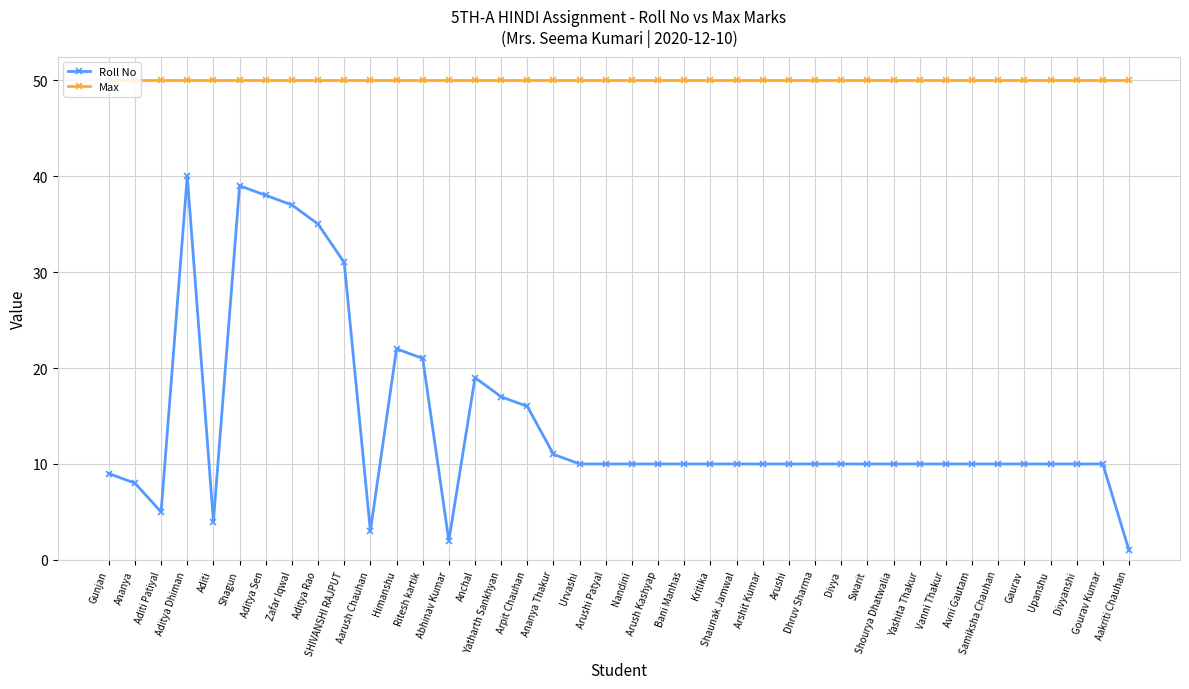

True or false: Roll No and Max cross at least once.

False